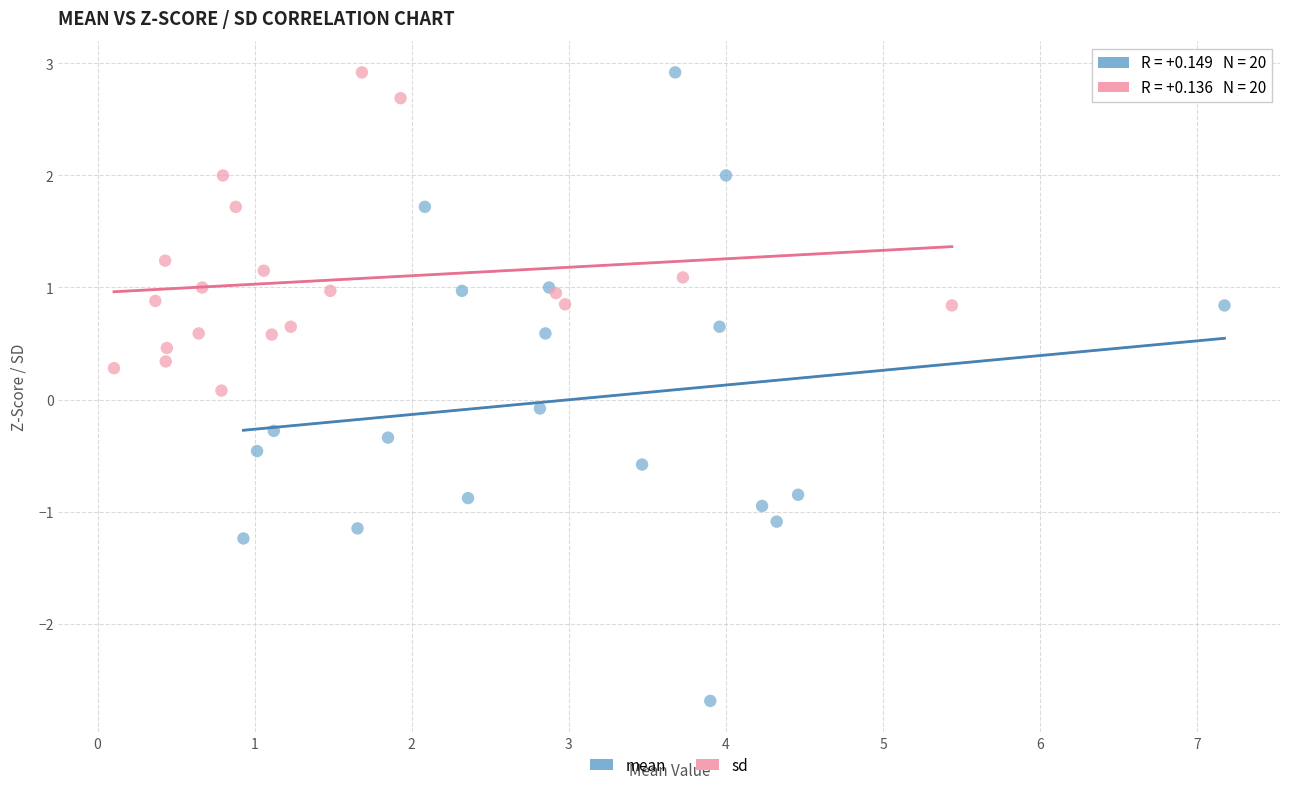

Which series has the largest Y range (max minus min)?

mean